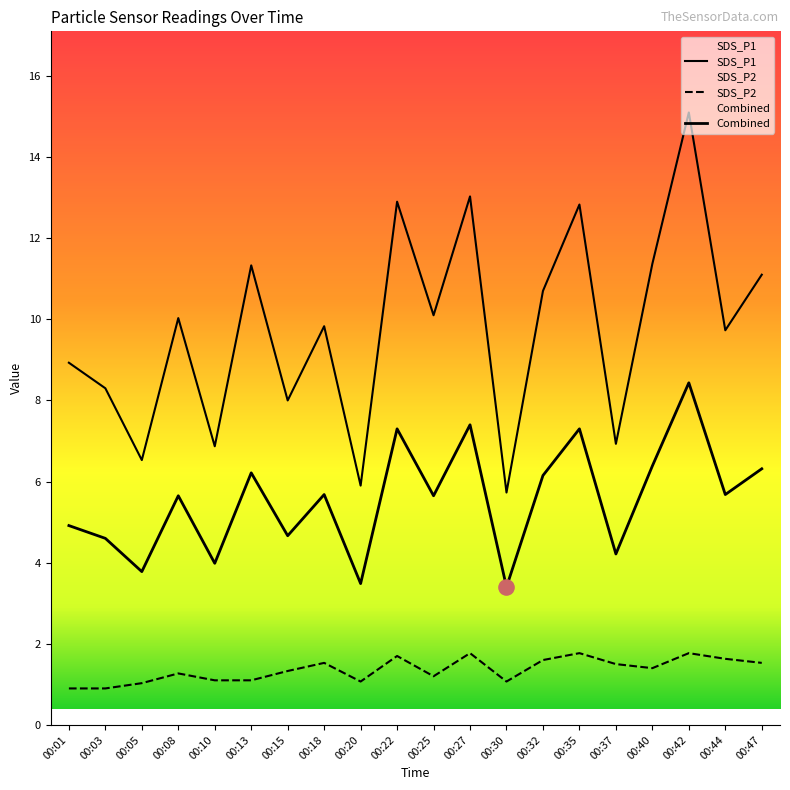

Which series contains the lowest Y value?

SDS_P2